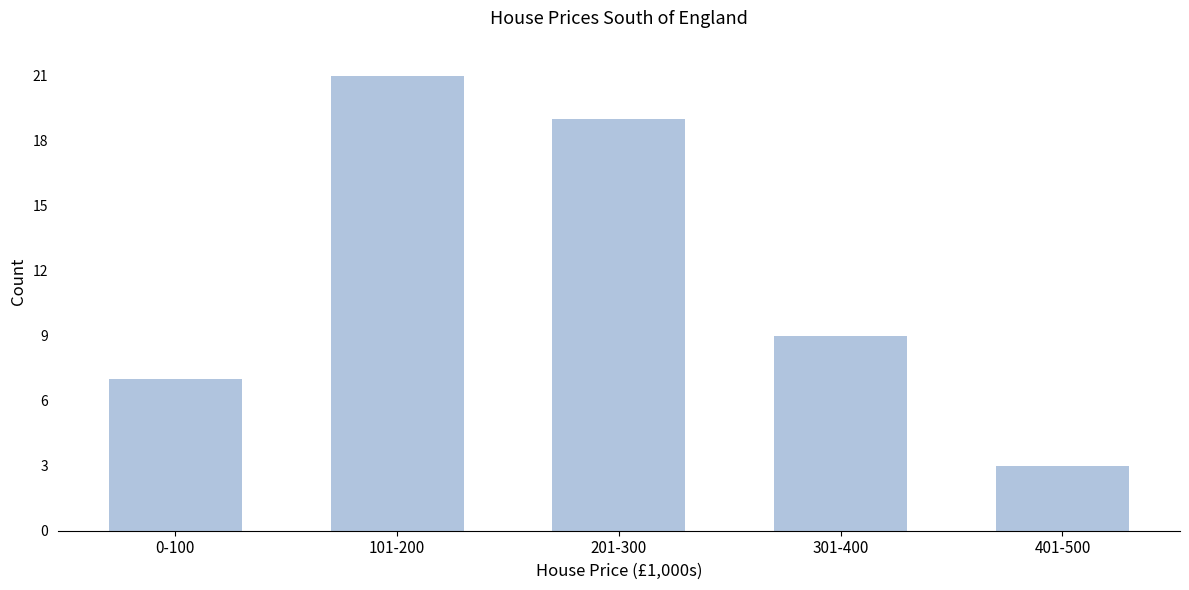

Reading left to right, list all the values displayed in this chart.

0-100=7	101-200=21	201-300=19	301-400=9	401-500=3